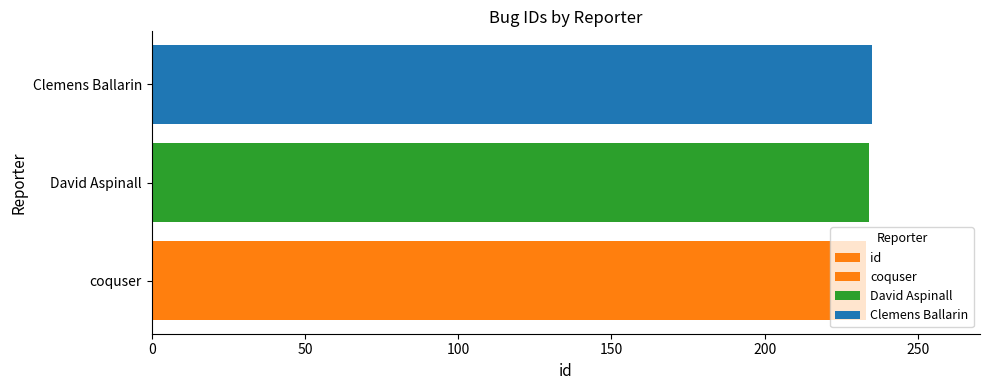

Reading right to left, what are all the values shown in this chart?

235	234	233